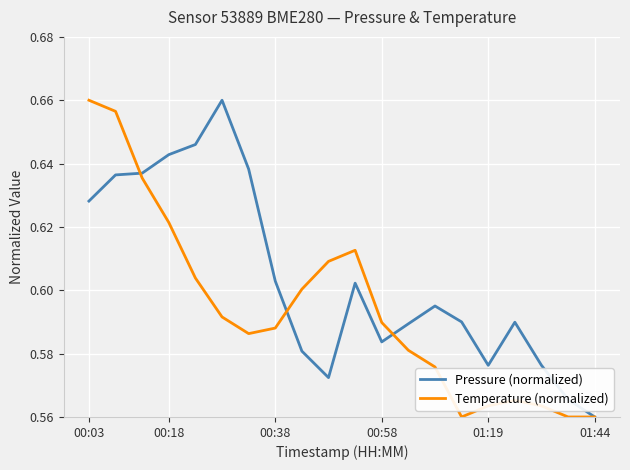

Which series has the largest total across all categories?

Pressure (normalized)